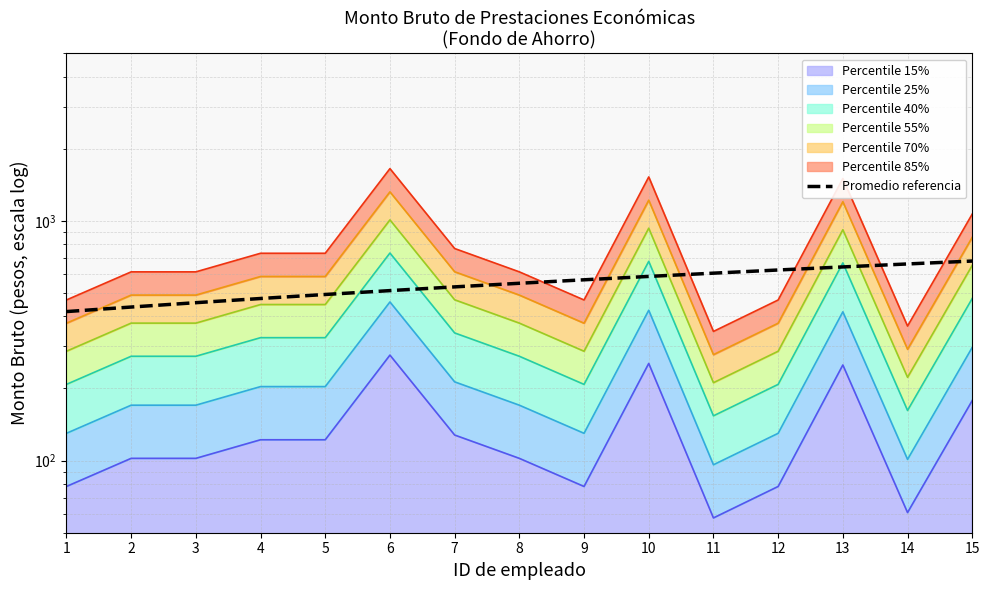

What value does the data have at 1?

418.5